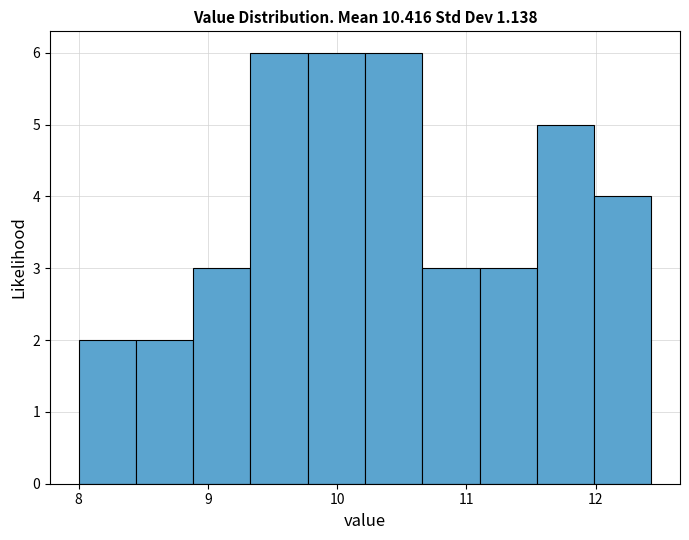

What is the height of the bar covering 8.4 to 8.9 on the x-axis? Neither the bar edges nor the heights are printed on the chart, so give them approximately, as read against the axes.

2